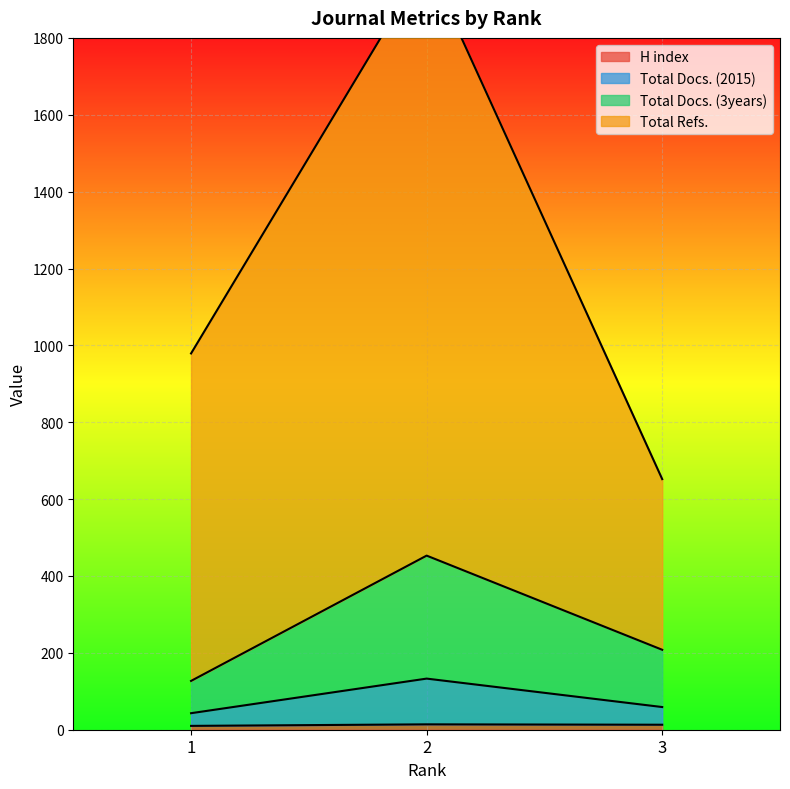

Which series has the largest range (max minus min)?

Total Refs.